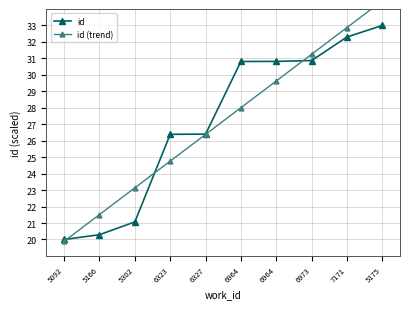

What is the value of the id point at the 3rd from the left?

21.1